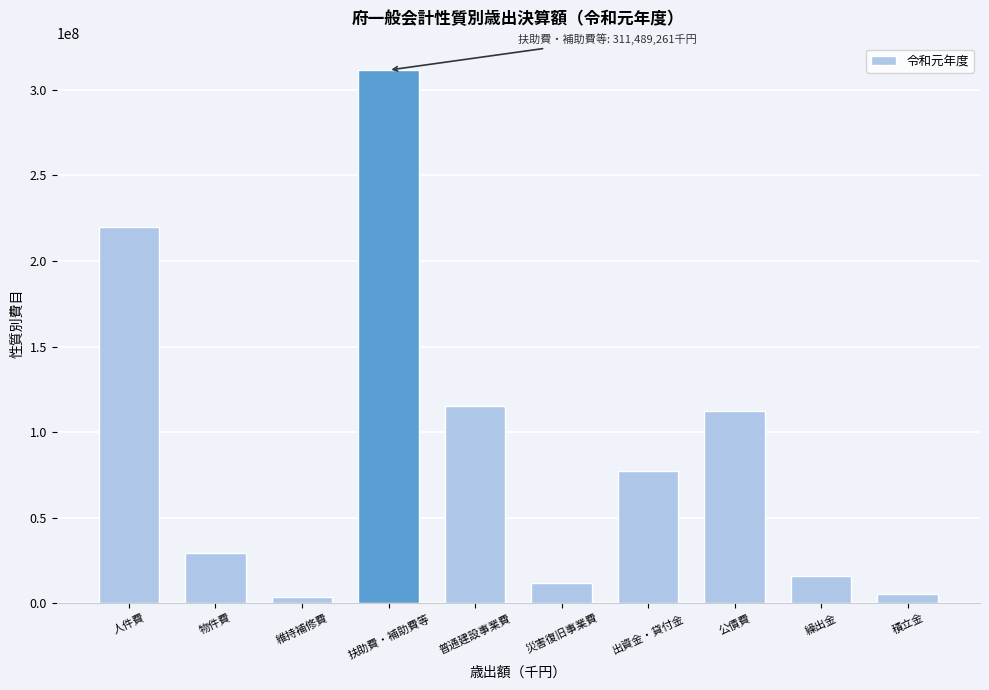

Reading left to right, list all the values displayed in this chart.

219538270	29566637	3497308	311489261	115317826	11694413	77080727	112334882	16008494	5342859